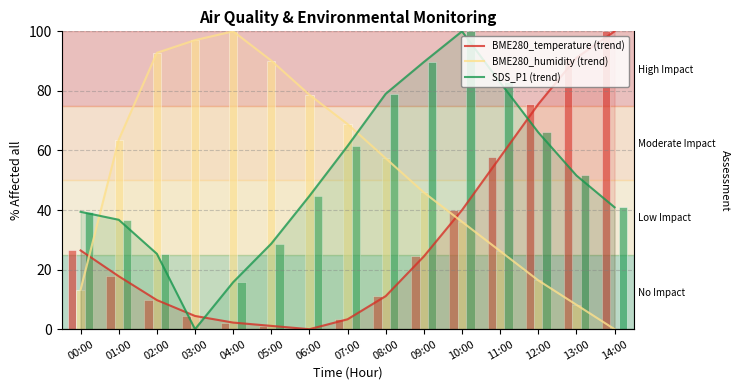

What is the label of the 1st bar from the left?

00:00